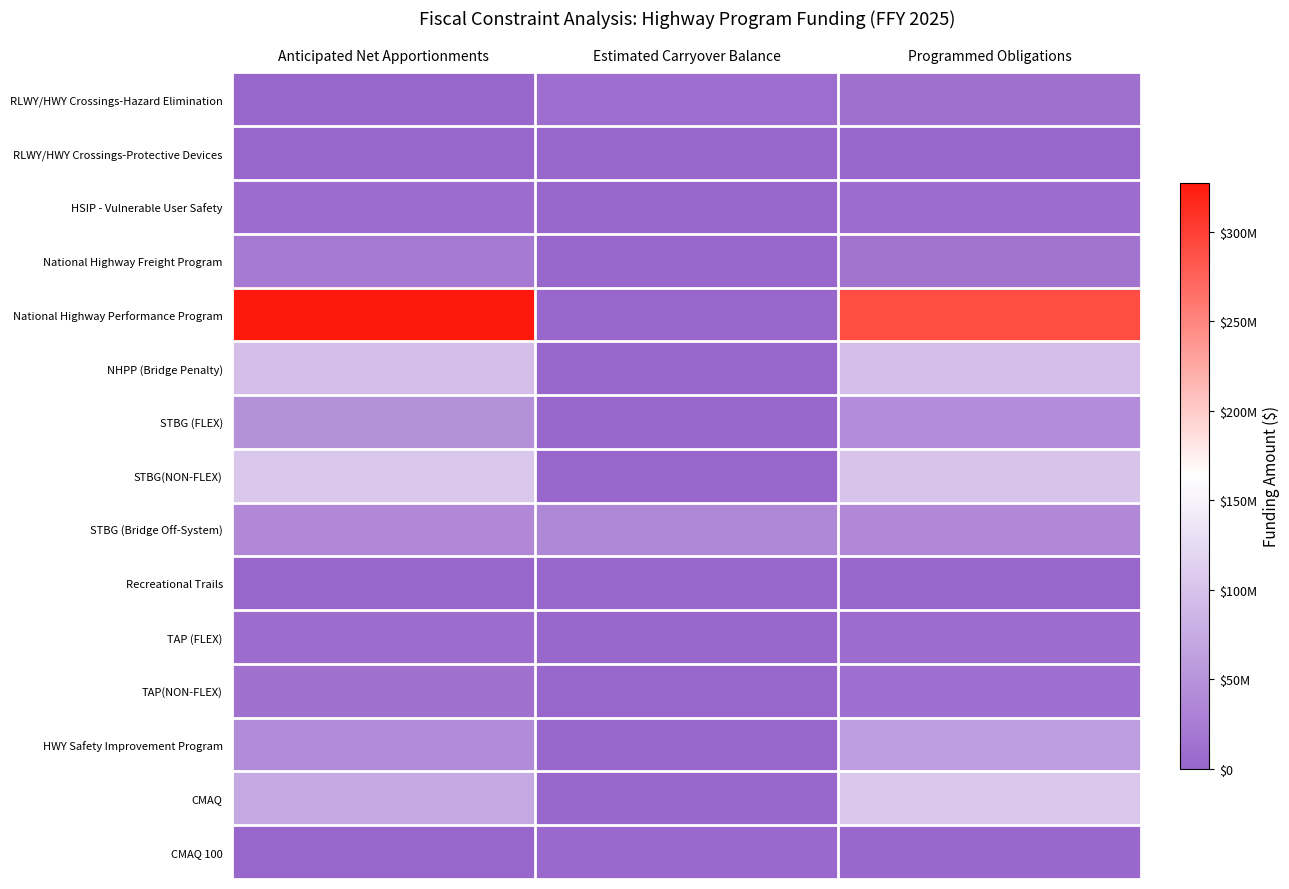

Reading left to right, extract all data points from this chart.

RLWY/HWY Crossings-Hazard Elimination: Anticipated Net Apportionments=2532382	Estimated Carryover Balance=9499238	Programmed Obligations=12031620
RLWY/HWY Crossings-Protective Devices: Anticipated Net Apportionments=0	Estimated Carryover Balance=1495920	Programmed Obligations=1495920
HSIP - Vulnerable User Safety: Anticipated Net Apportionments=7113016	Estimated Carryover Balance=0	Programmed Obligations=7113016
National Highway Freight Program: Anticipated Net Apportionments=21905152	Estimated Carryover Balance=0	Programmed Obligations=16308640
National Highway Performance Program: Anticipated Net Apportionments=327514576	Estimated Carryover Balance=0	Programmed Obligations=290351281
NHPP (Bridge Penalty): Anticipated Net Apportionments=94856125	Estimated Carryover Balance=0	Programmed Obligations=94856125
STBG (FLEX): Anticipated Net Apportionments=47116828	Estimated Carryover Balance=36000	Programmed Obligations=42981306
STBG(NON-FLEX): Anticipated Net Apportionments=103954755	Estimated Carryover Balance=0	Programmed Obligations=101297053
STBG (Bridge Off-System): Anticipated Net Apportionments=37942450	Estimated Carryover Balance=36024555	Programmed Obligations=37109323
Recreational Trails: Anticipated Net Apportionments=1174862	Estimated Carryover Balance=839681	Programmed Obligations=1186729
TAP (FLEX): Anticipated Net Apportionments=8121139	Estimated Carryover Balance=0	Programmed Obligations=6483837
TAP(NON-FLEX): Anticipated Net Apportionments=11685810	Estimated Carryover Balance=487131	Programmed Obligations=10374493
HWY Safety Improvement Program: Anticipated Net Apportionments=39358686	Estimated Carryover Balance=0	Programmed Obligations=60760994
CMAQ: Anticipated Net Apportionments=71864863	Estimated Carryover Balance=0	Programmed Obligations=105131863
CMAQ 100: Anticipated Net Apportionments=0	Estimated Carryover Balance=4126000	Programmed Obligations=3730000